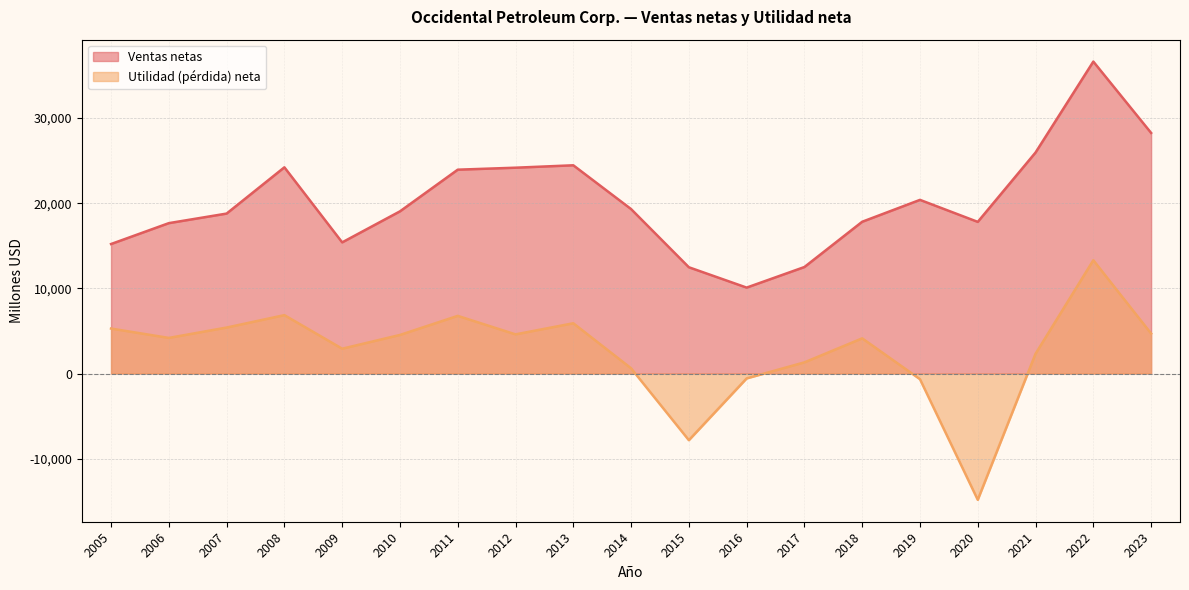

Which series has the largest total across all categories?

Ventas netas